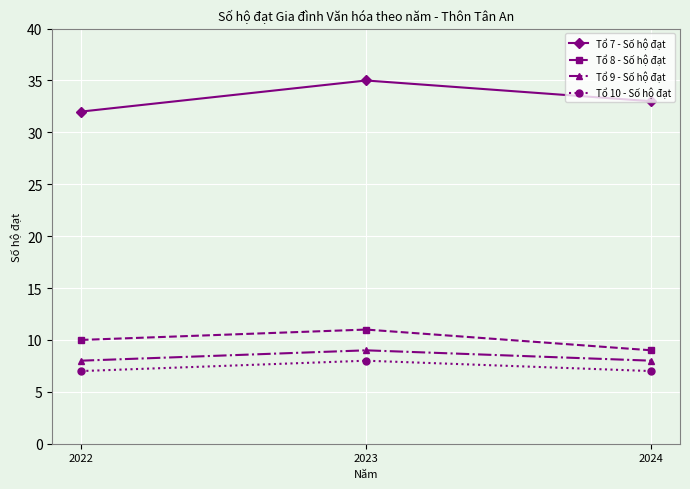

At how many categories does at least one series exceed 13?

3